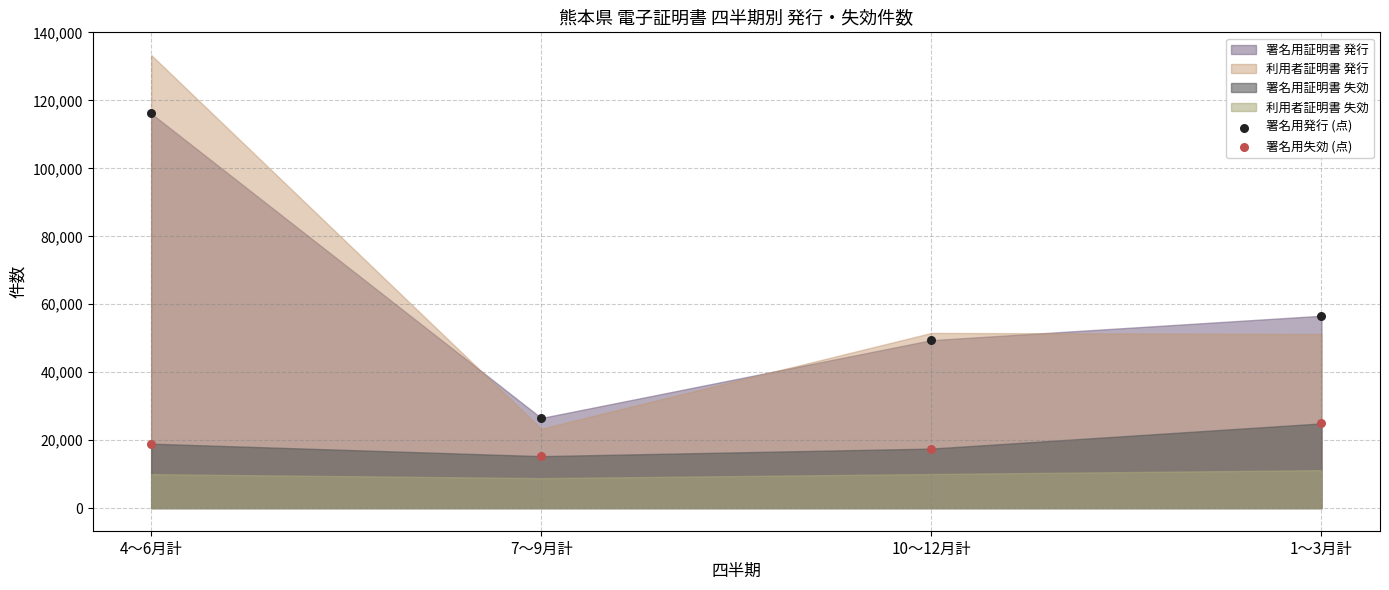

Across all series, what Y value is closest to 65720?

56611